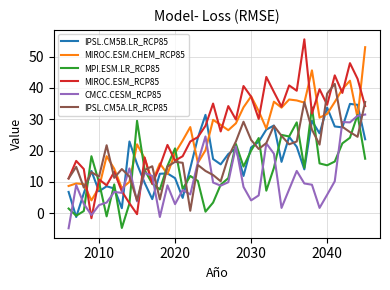

Which series has the widest spread of values?

MIROC.ESM_RCP85